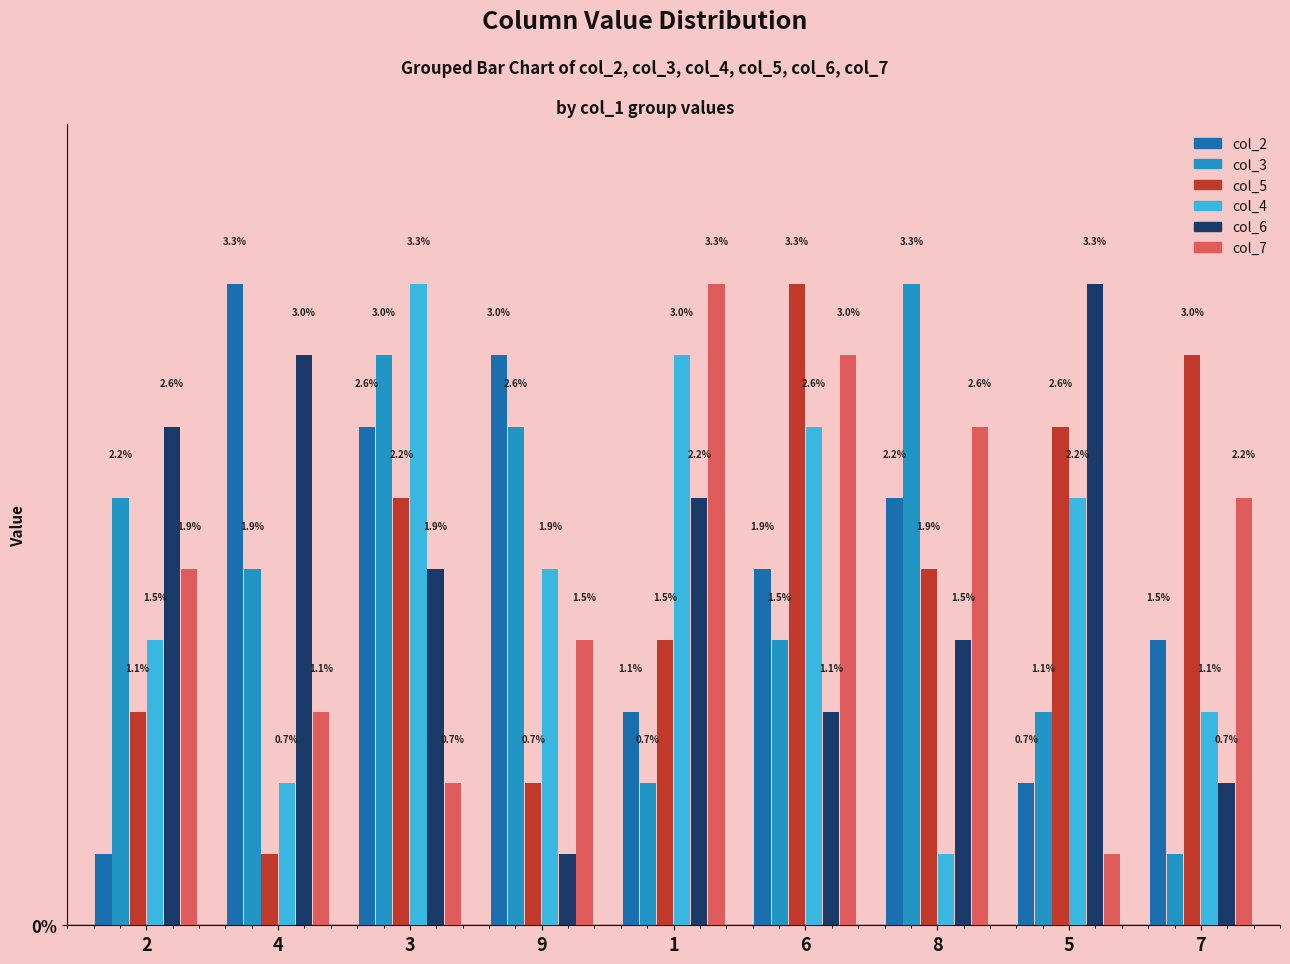

Is the value of col_3 at 9 greater than the value of col_4 at 4?

Yes